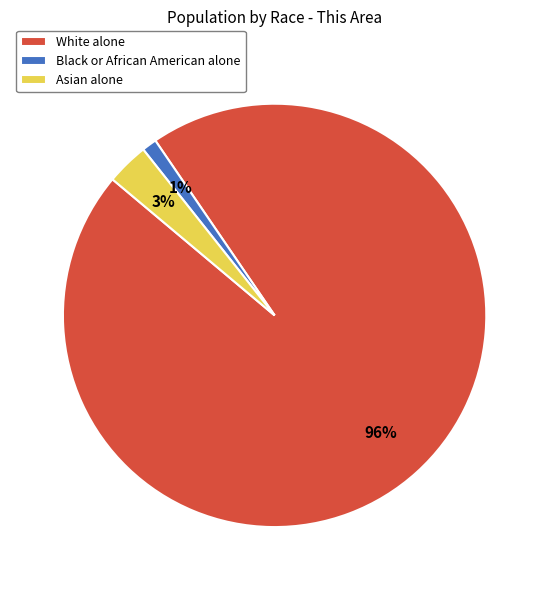

Which slice is the largest?

White alone